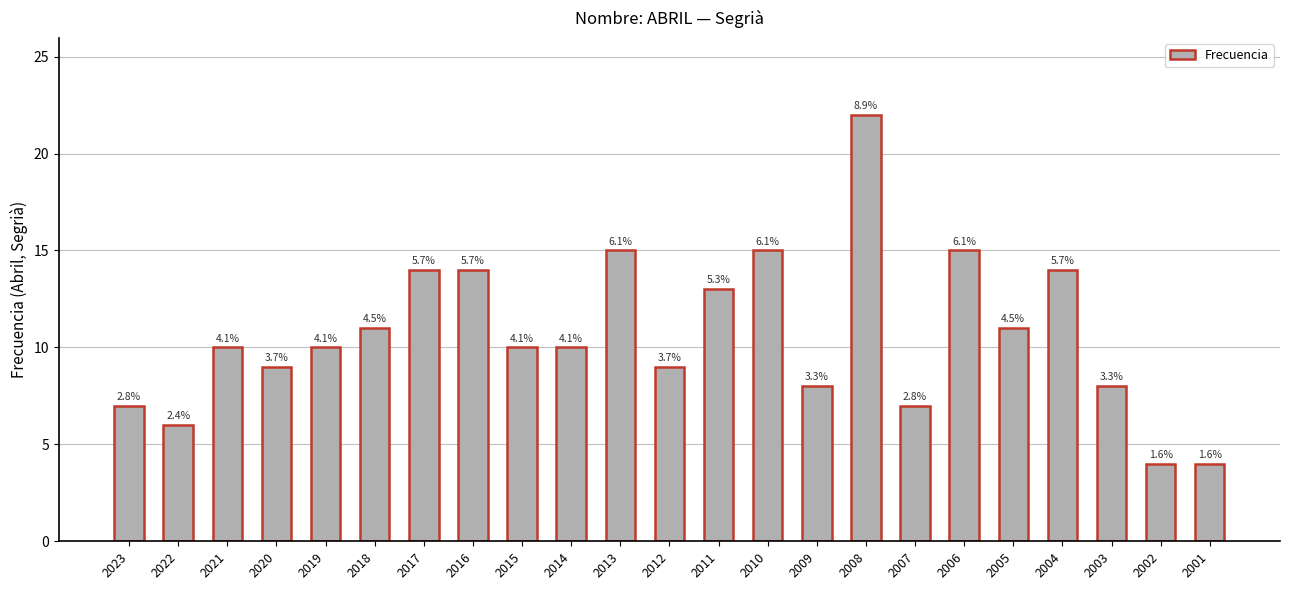

How many bars are there in total?

23